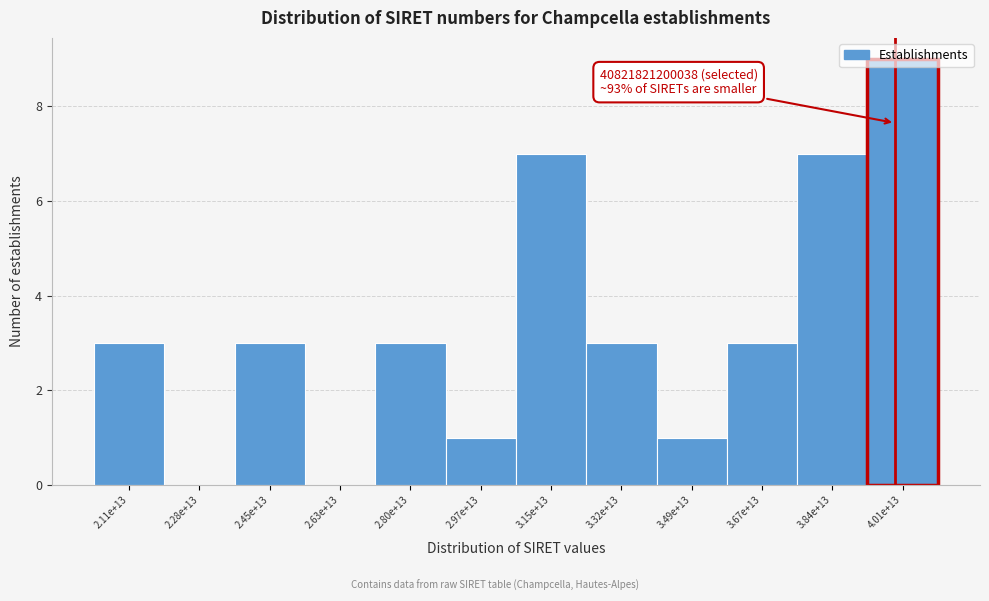

What is the greatest value displayed?

9